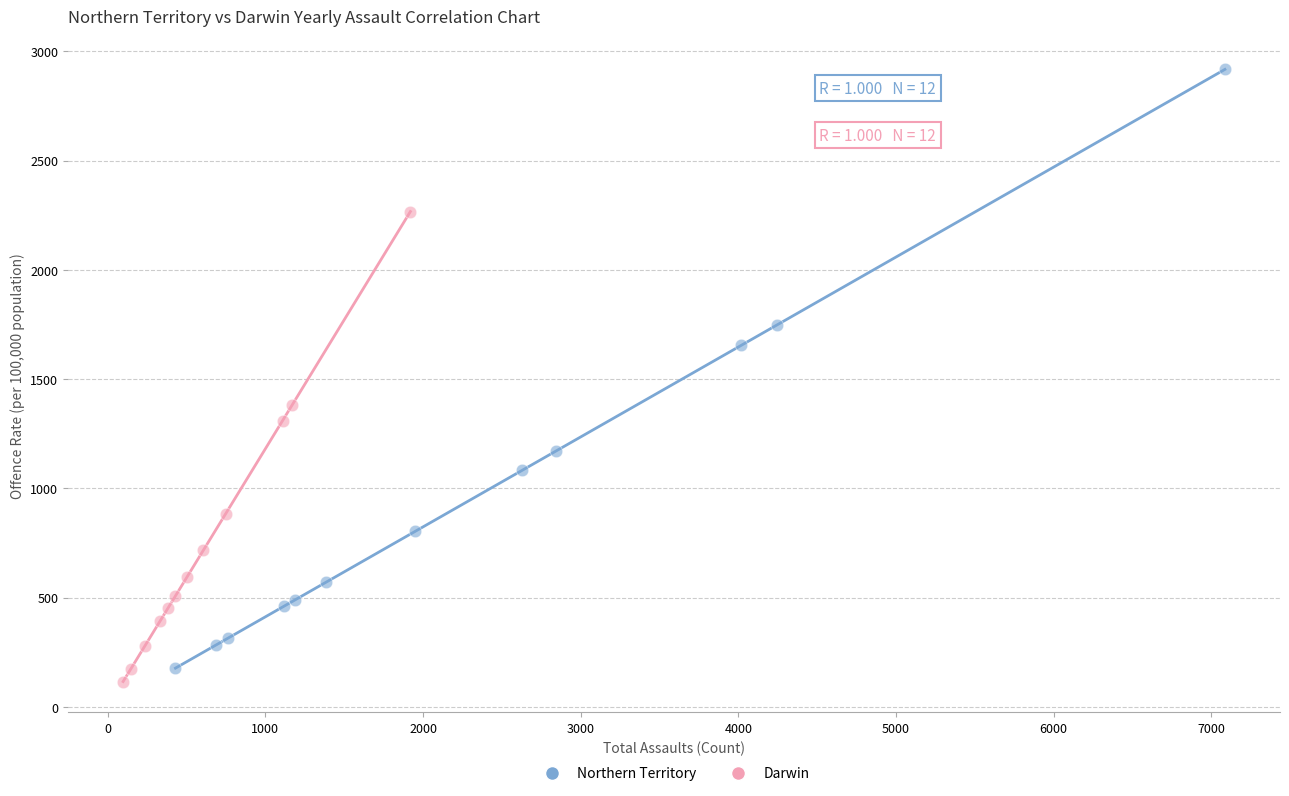

Which series has the widest spread of Y values?

Northern Territory